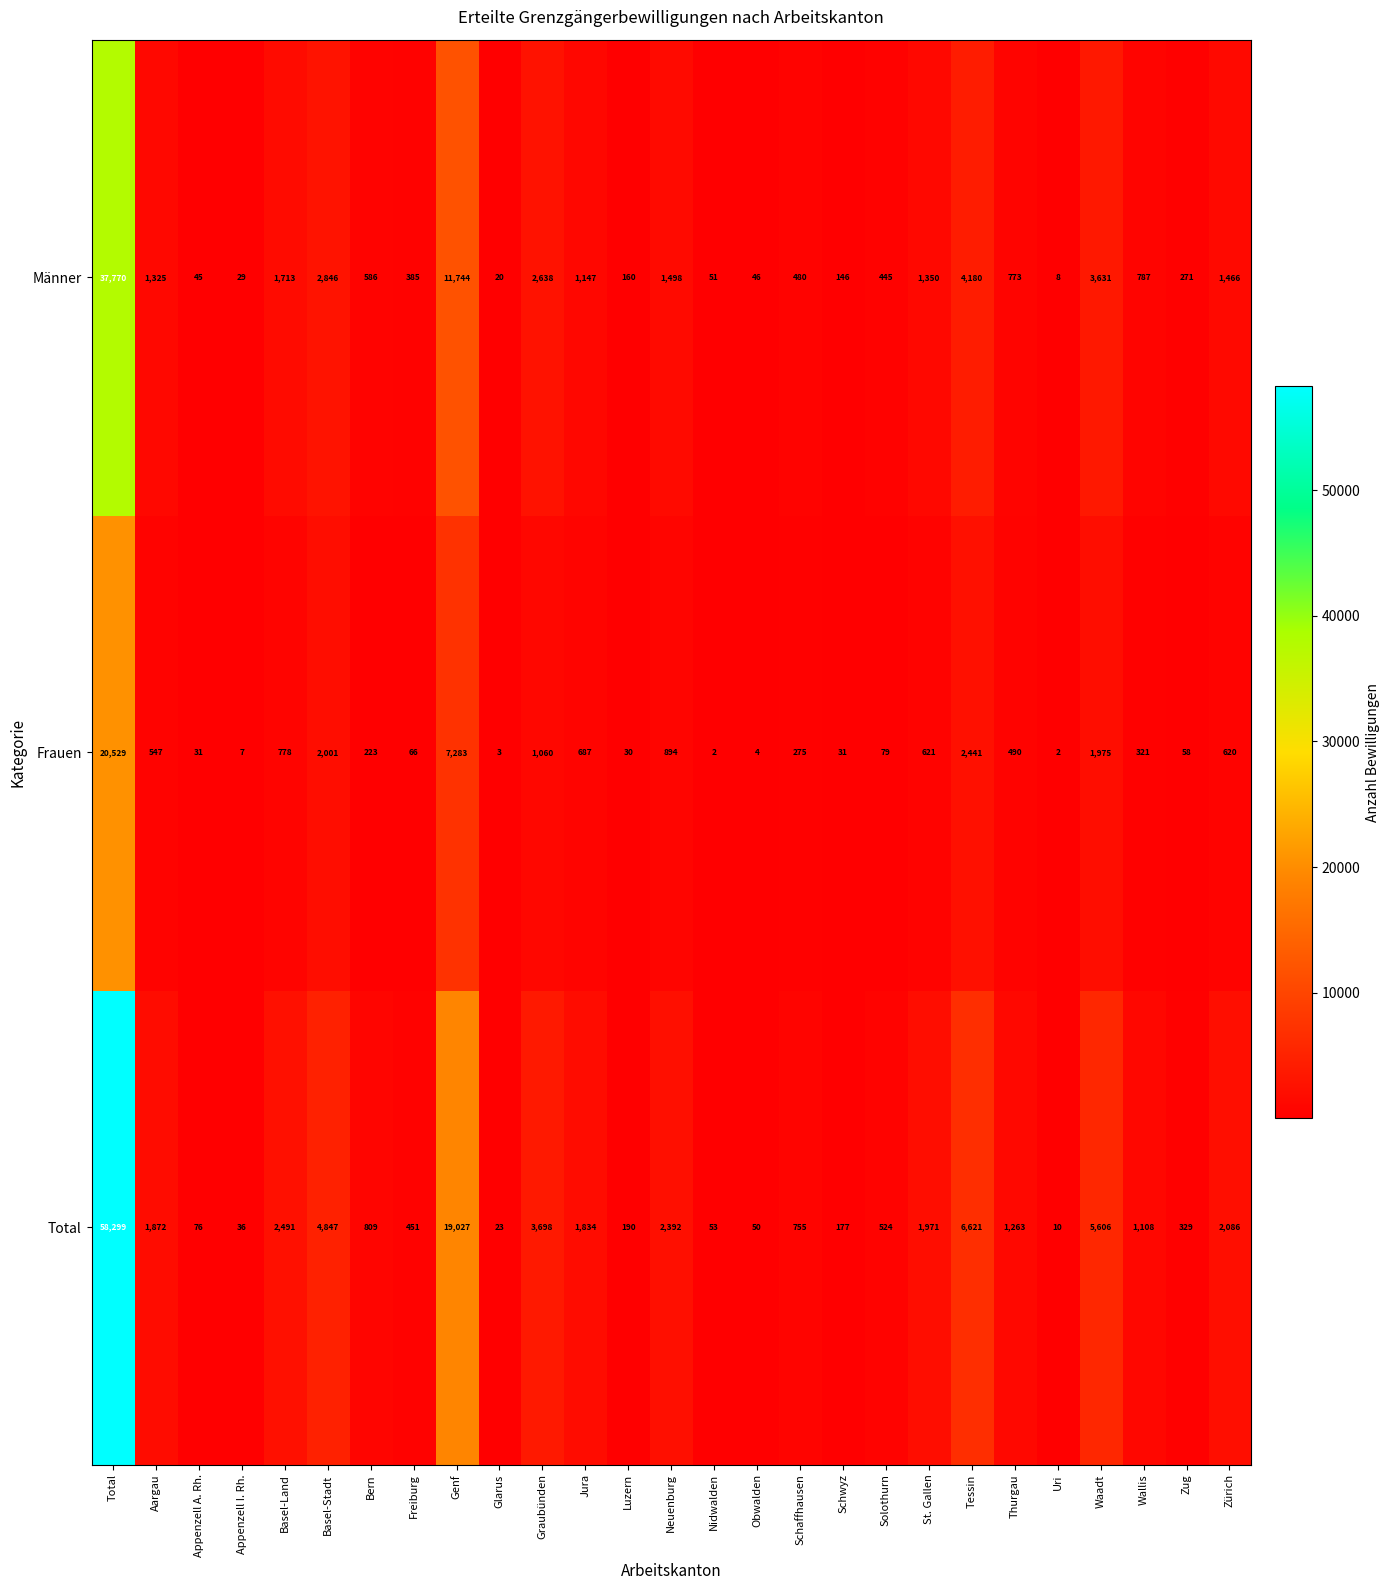

At which label does Männer reach its peak?

Total